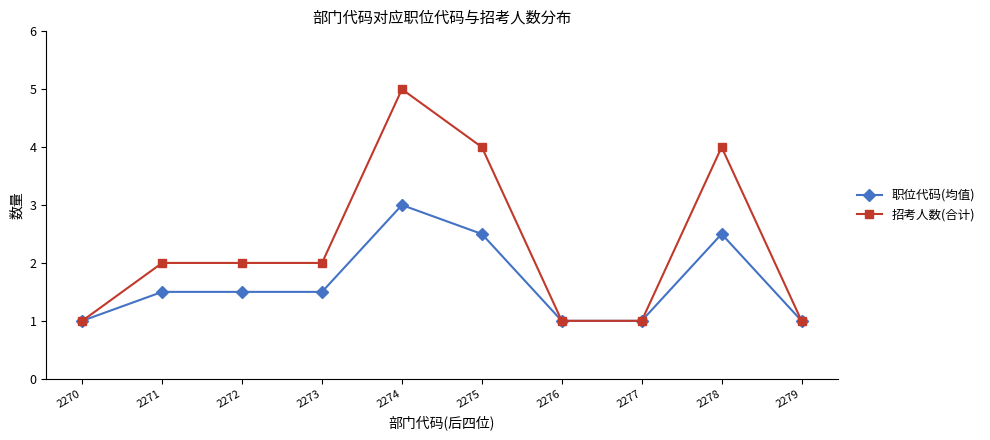

Rank the series by their average value, from lowest to highest.

职位代码(均值), 招考人数(合计)